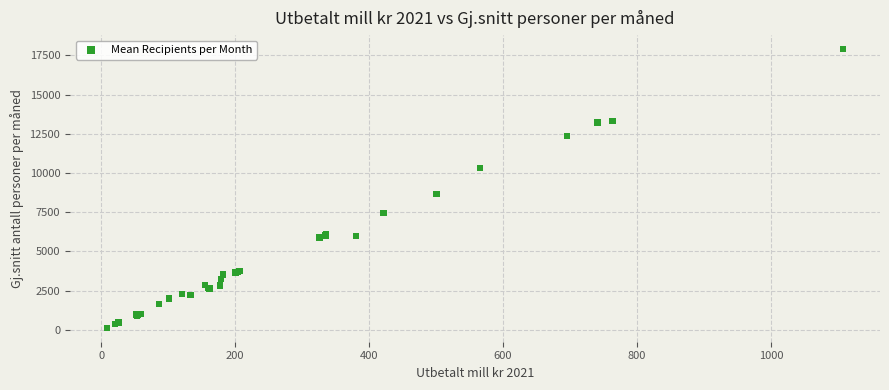

What Y value in the scatter plot is closest to 9018?

8665.8